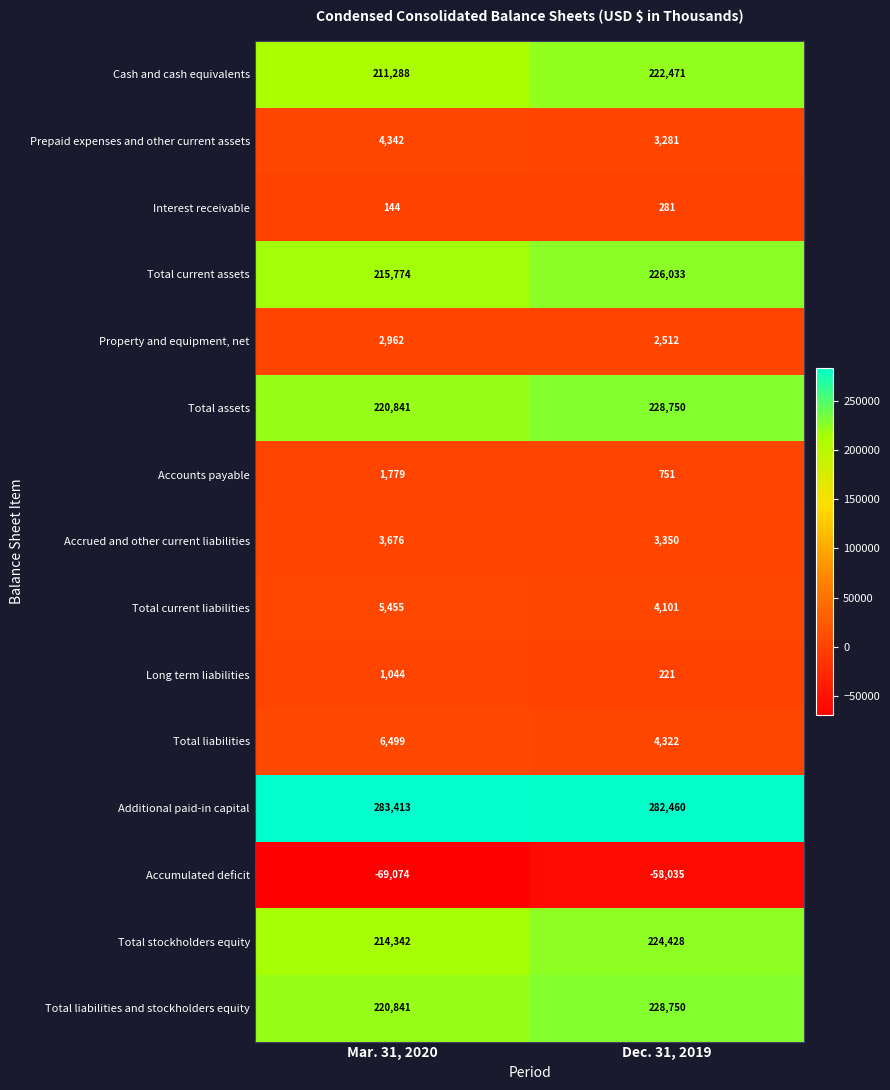

What is the difference between the maximum and minimum values in the Total current liabilities series?

1354